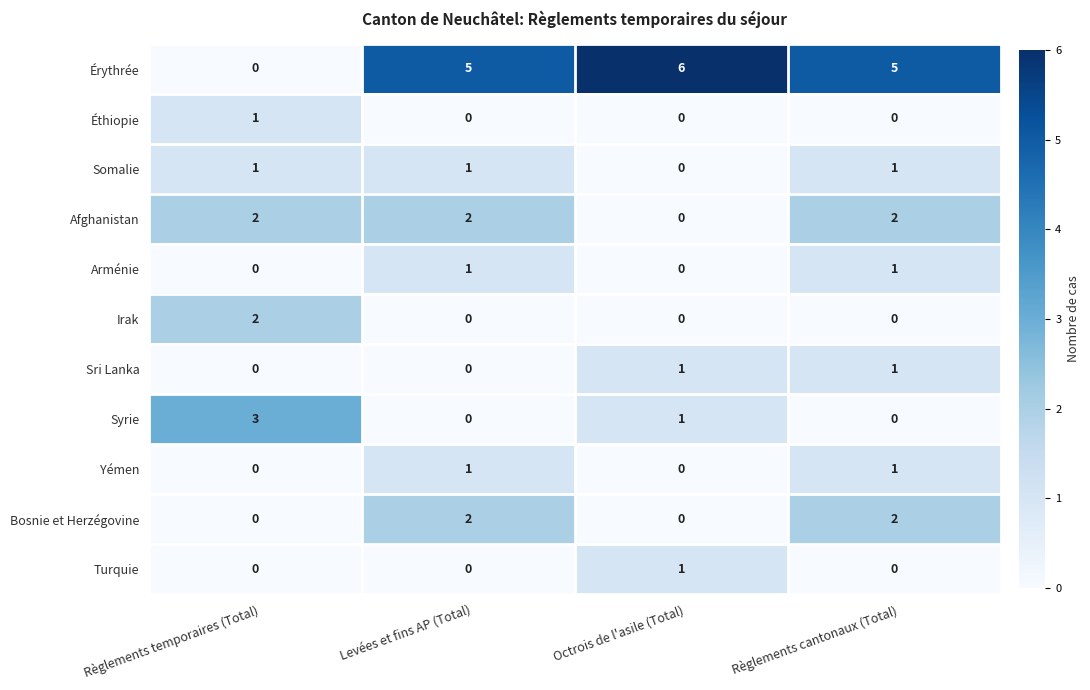

Is it true that Arménie equals 1 at Levées et fins AP (Total)?

True